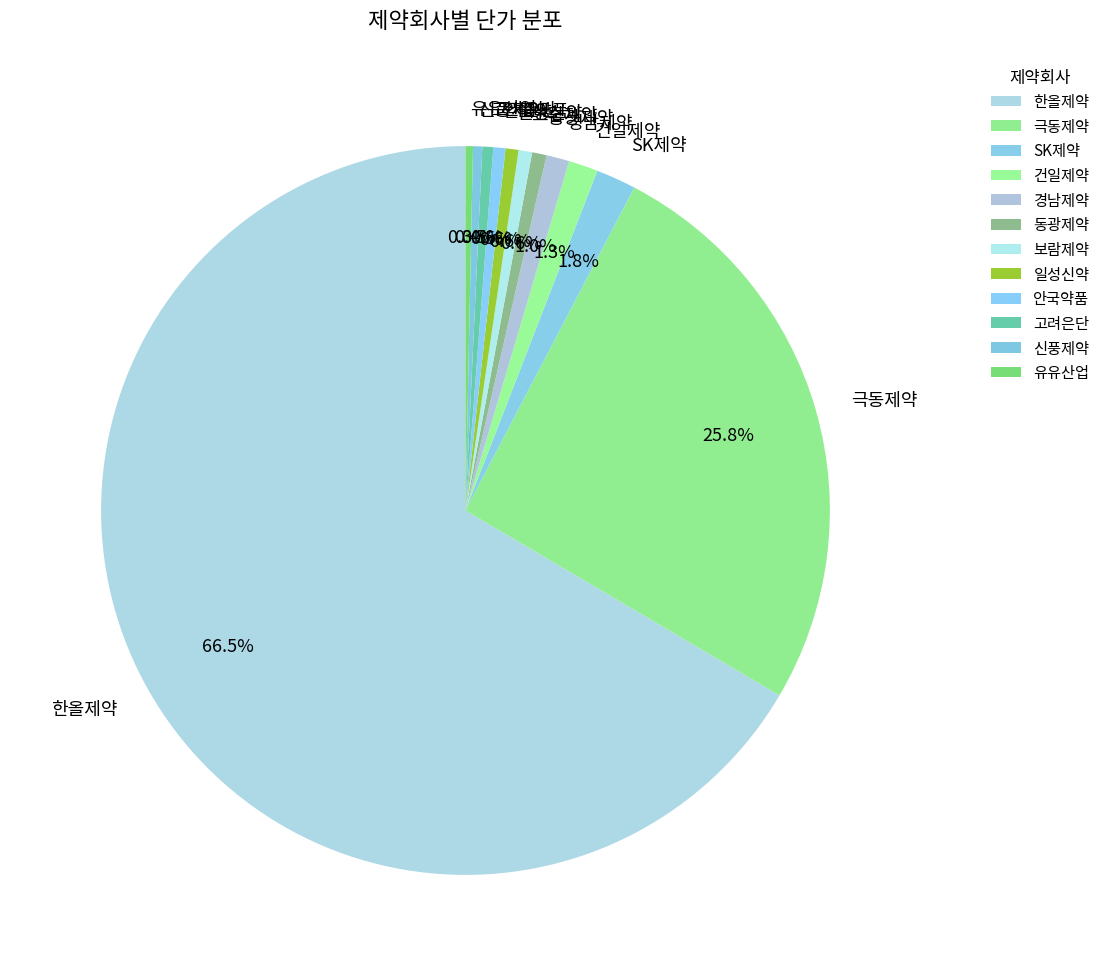

What is the largest slice in the pie chart?

한올제약